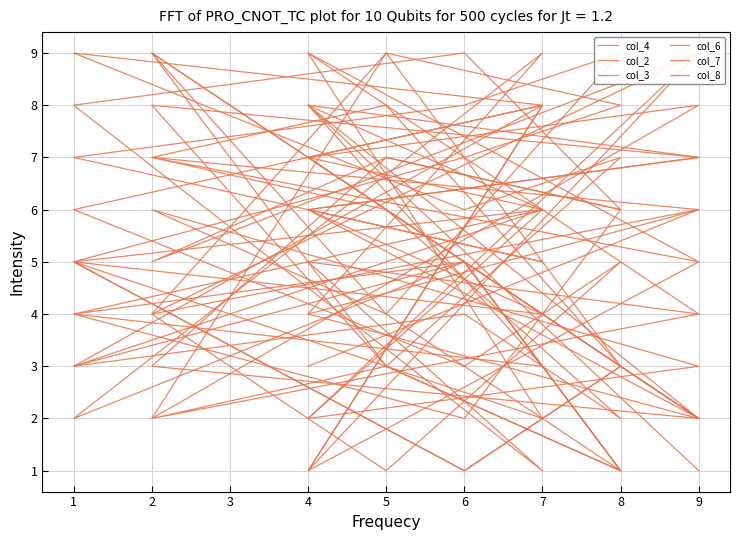

At which label is col_3 closest to 5?

6